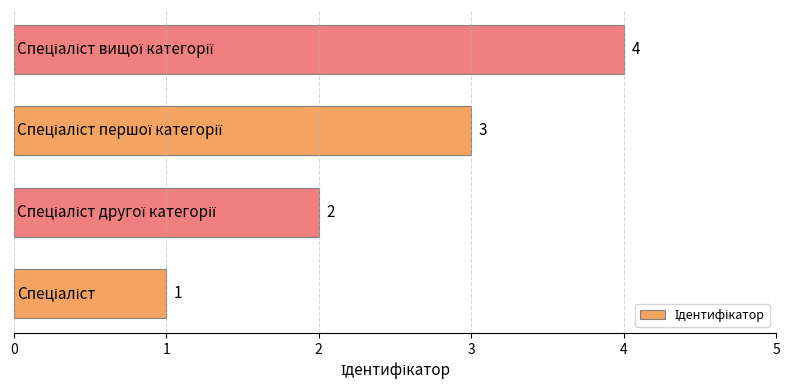

How many data points are less than 3?

2